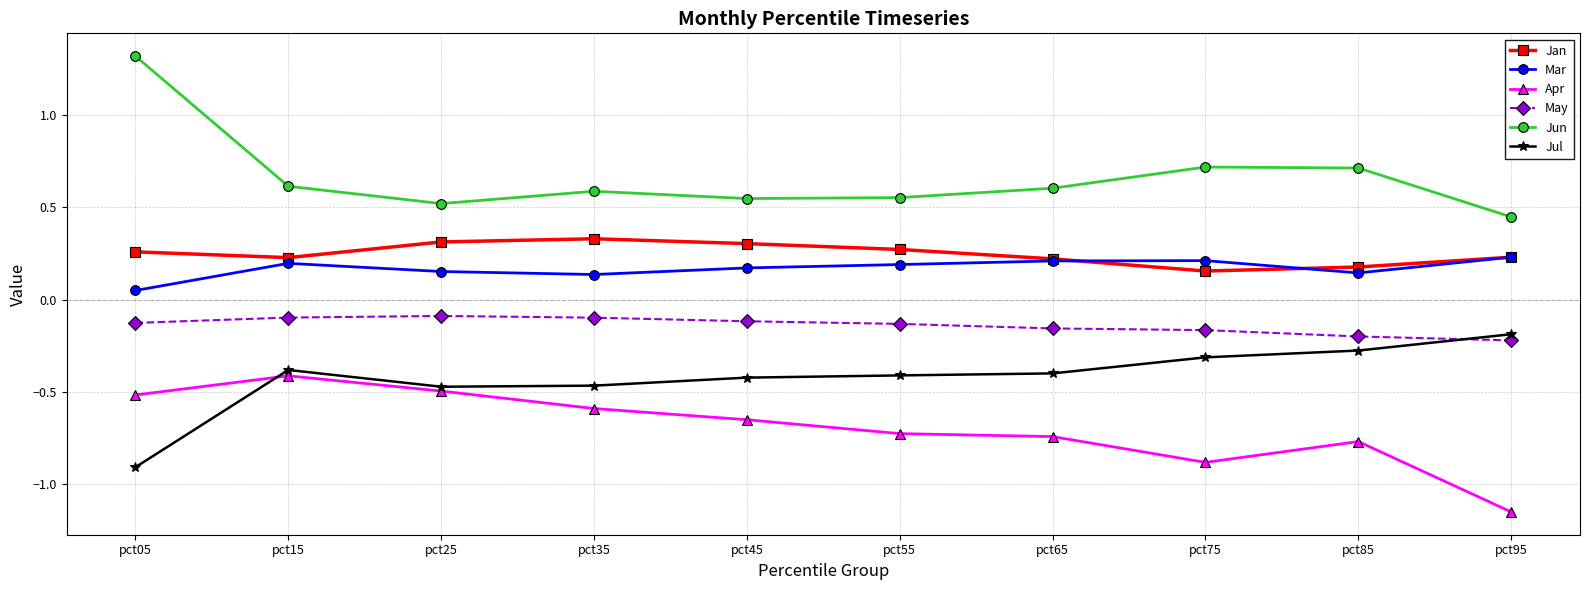

At how many categories does at least one series exceed 0?

10